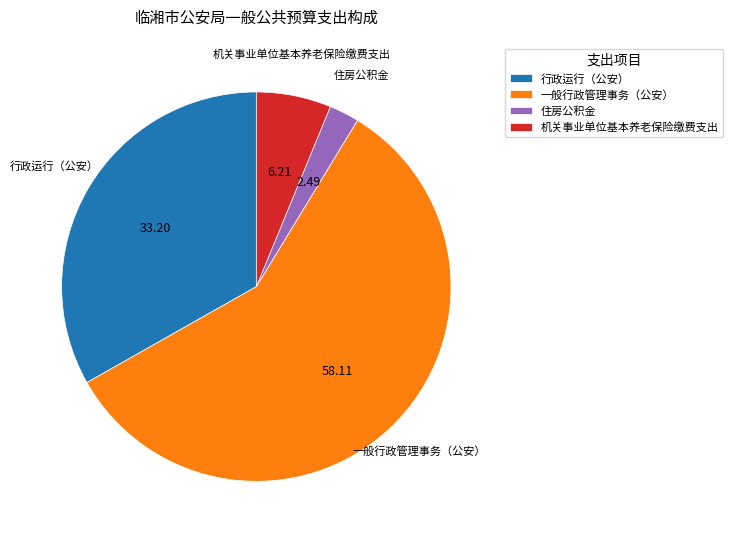

Which category has the biggest portion of the pie?

一般行政管理事务（公安）